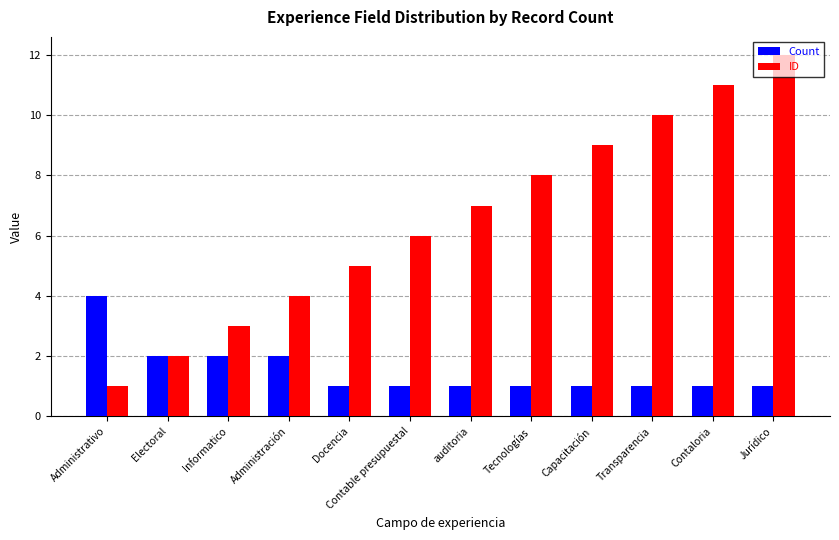

The value of Count at Docencia is 1. True or false?

True